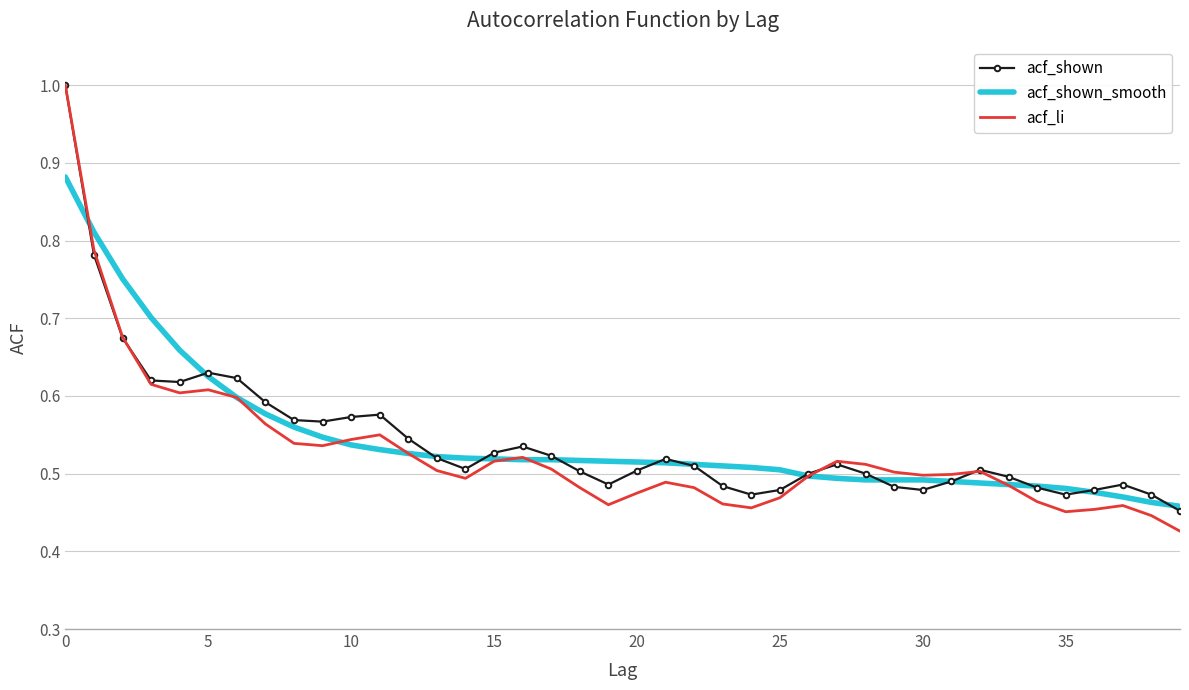

What is the highest value of the acf_shown series?

1.0